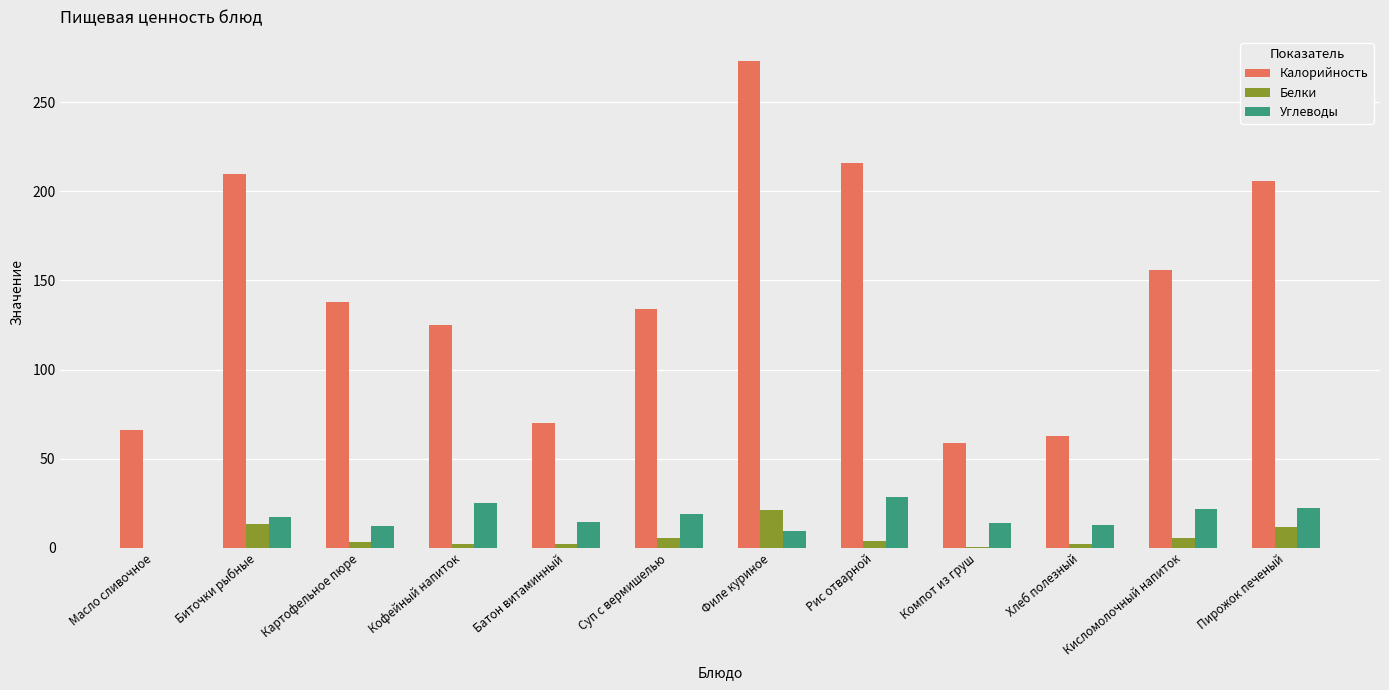

What are all the series names shown in the legend?

Калорийность, Белки, Углеводы